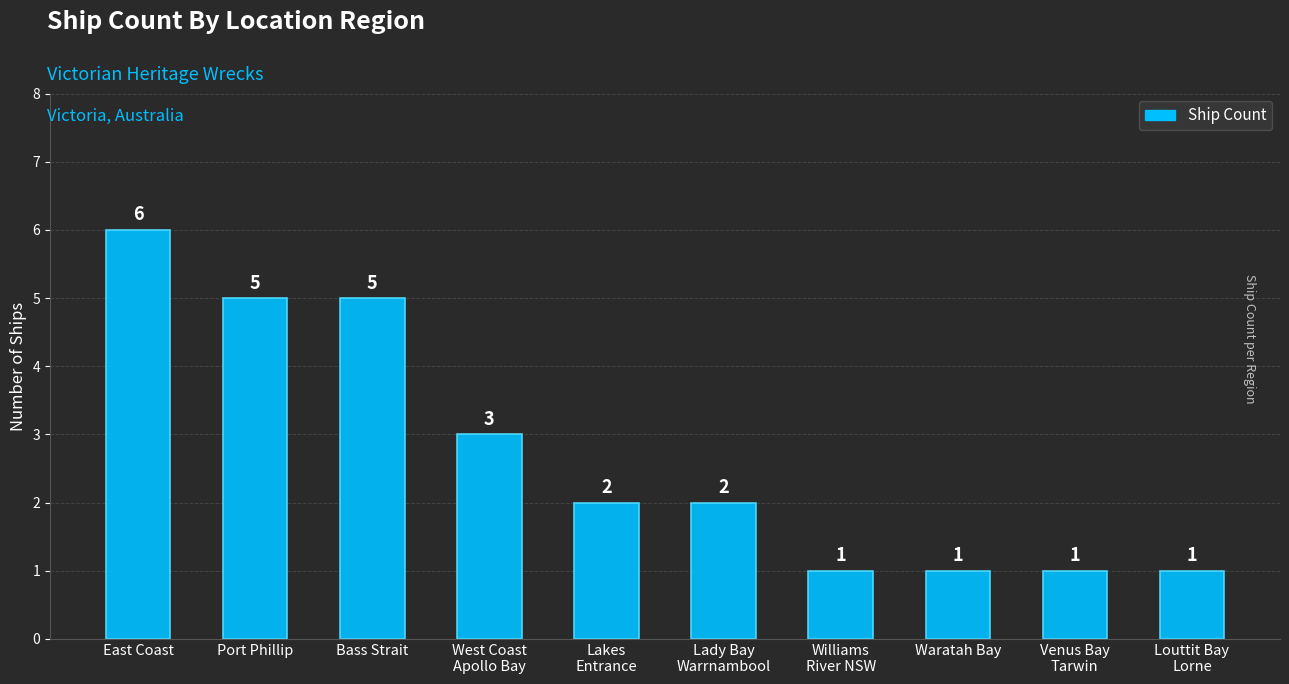

How many categories are shown in the chart?

10